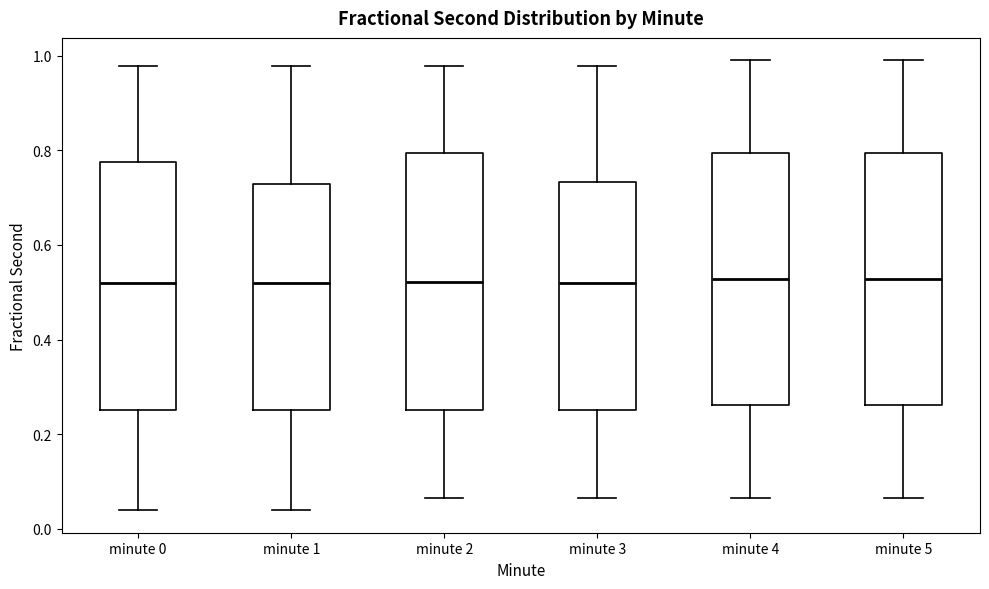

Where does the median line of the box for minute 5 sit on the y-axis? The values are not printed on the chart, so give them approximately, as read against the axis.

0.52